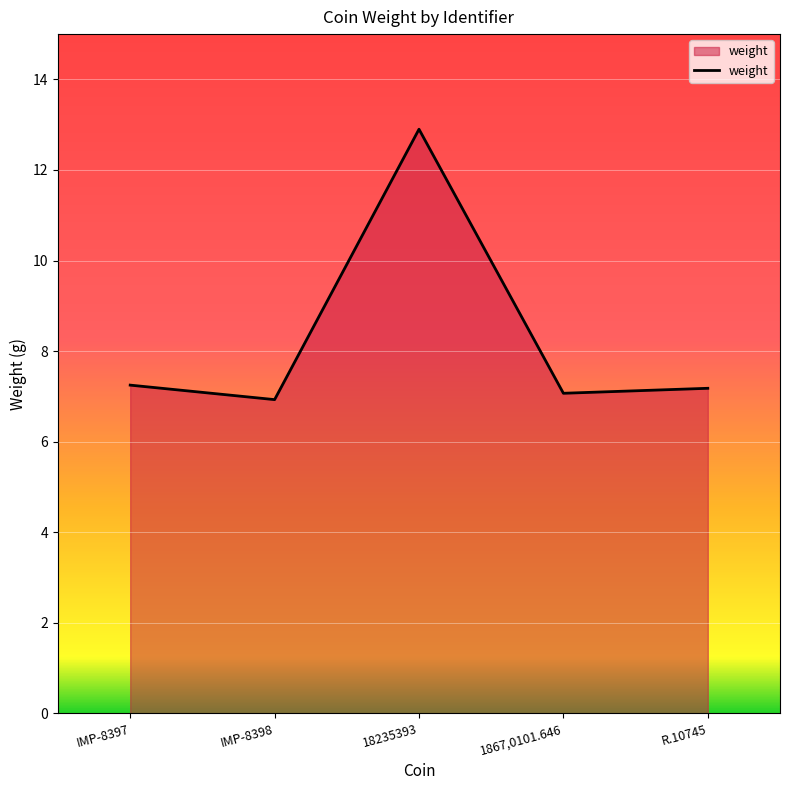

What is the change in value from IMP-8397 to IMP-8398?

-0.3